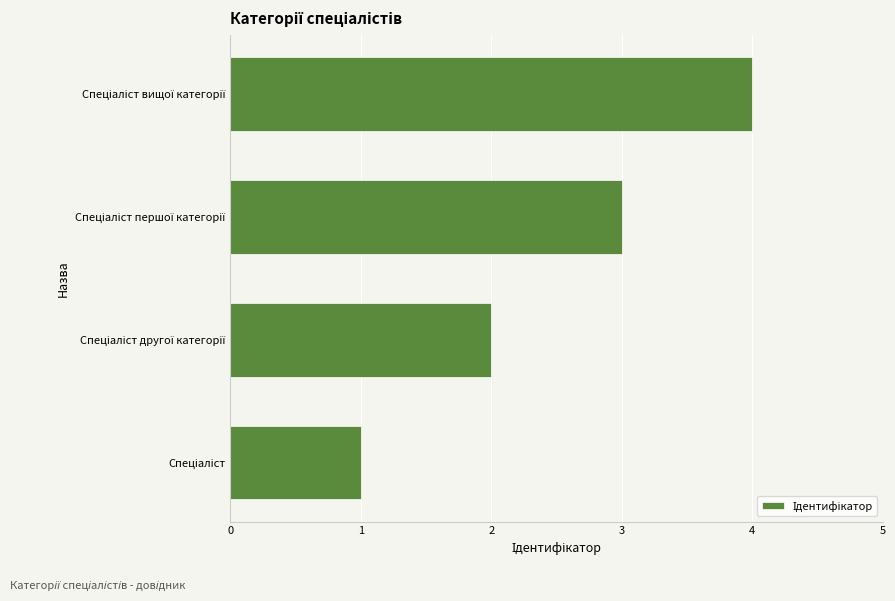

What is the difference between the maximum and minimum values?

3